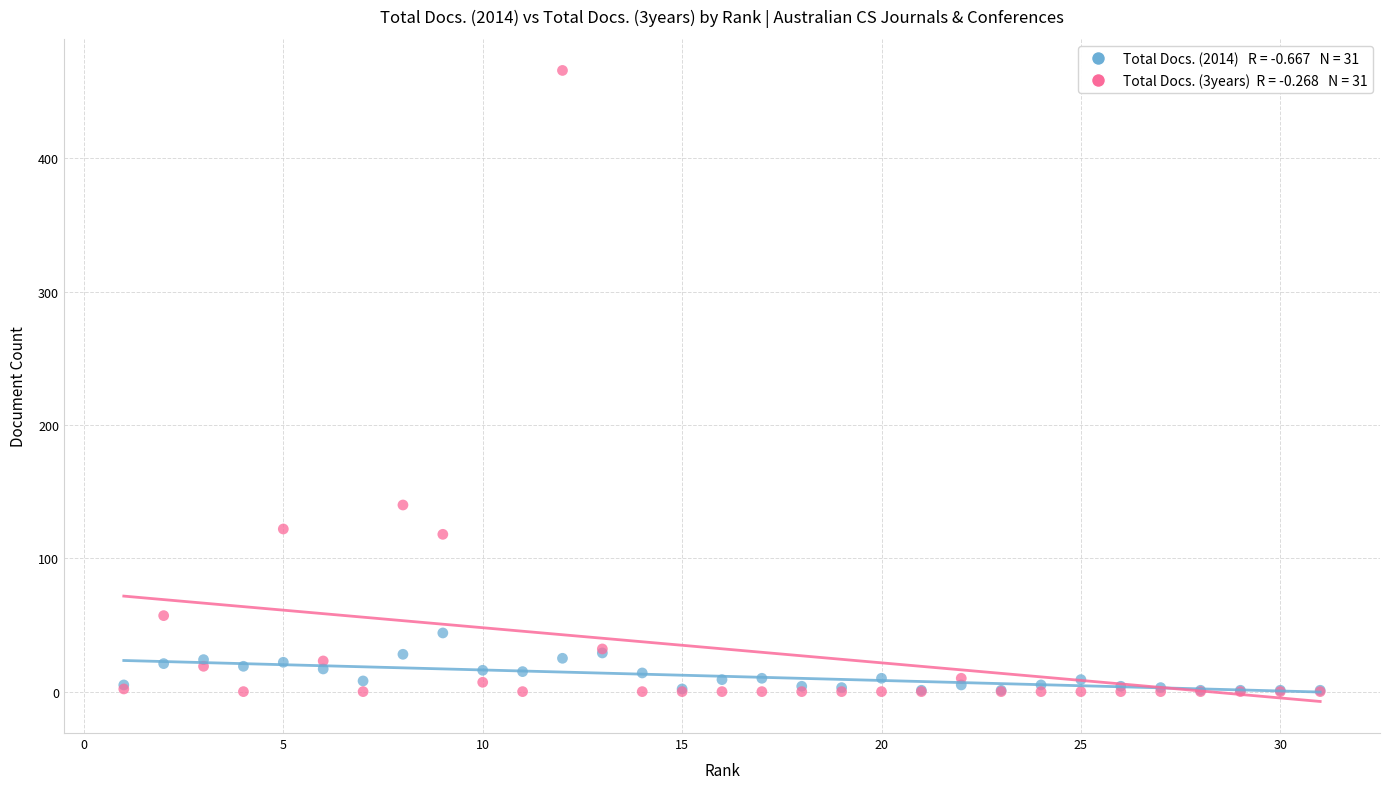

Across all series, what Y value is closest to 233?

140